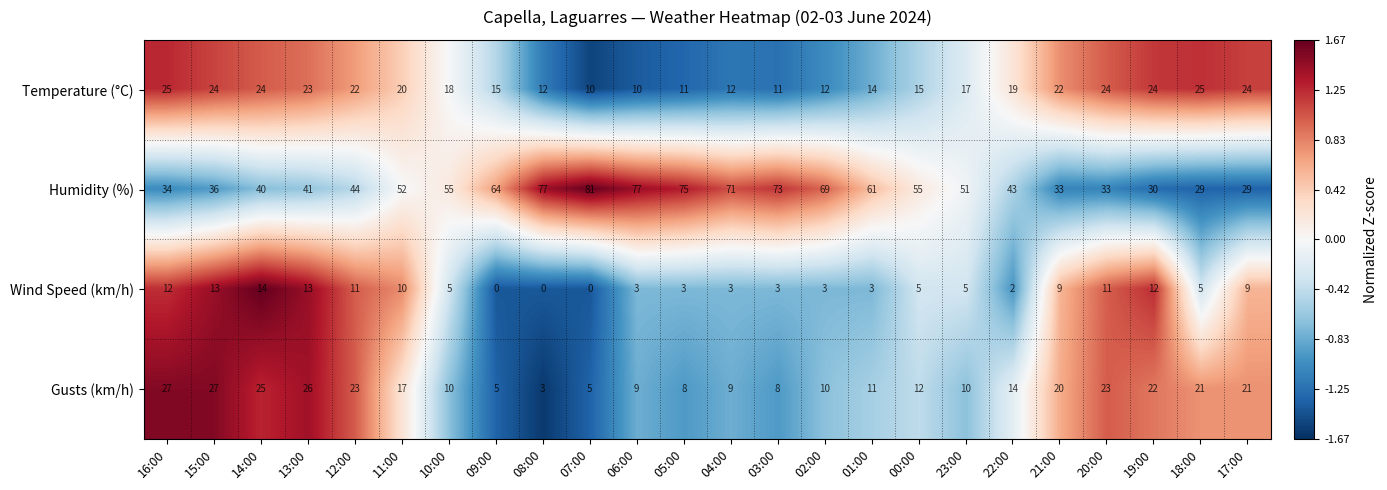

Rank the series at 01:00 from highest to lowest value.

Humidity (%), Temperature (°C), Gusts (km/h), Wind Speed (km/h)